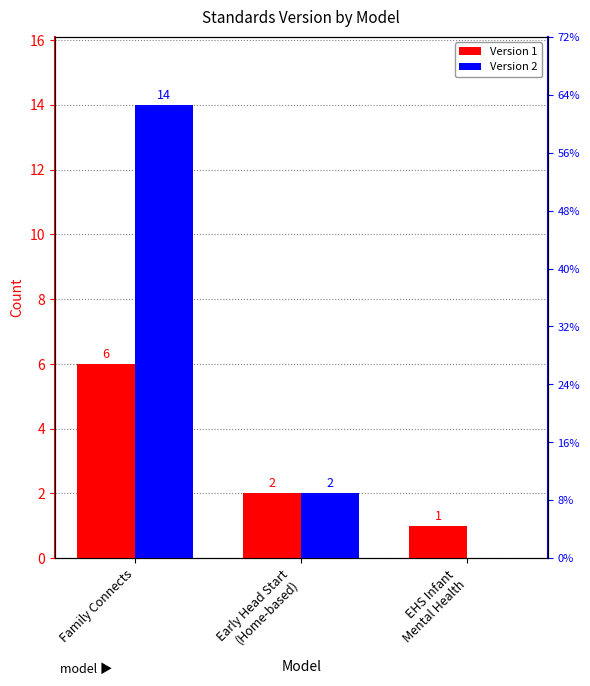

What are all the series names shown in the legend?

Version 1, Version 2